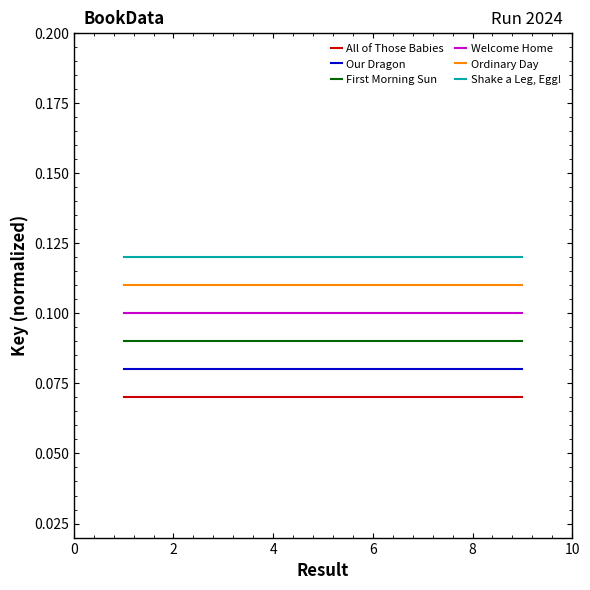

What are all the series names shown in the legend?

All of Those Babies, Our Dragon, First Morning Sun, Welcome Home, Ordinary Day, Shake a Leg, Egg!